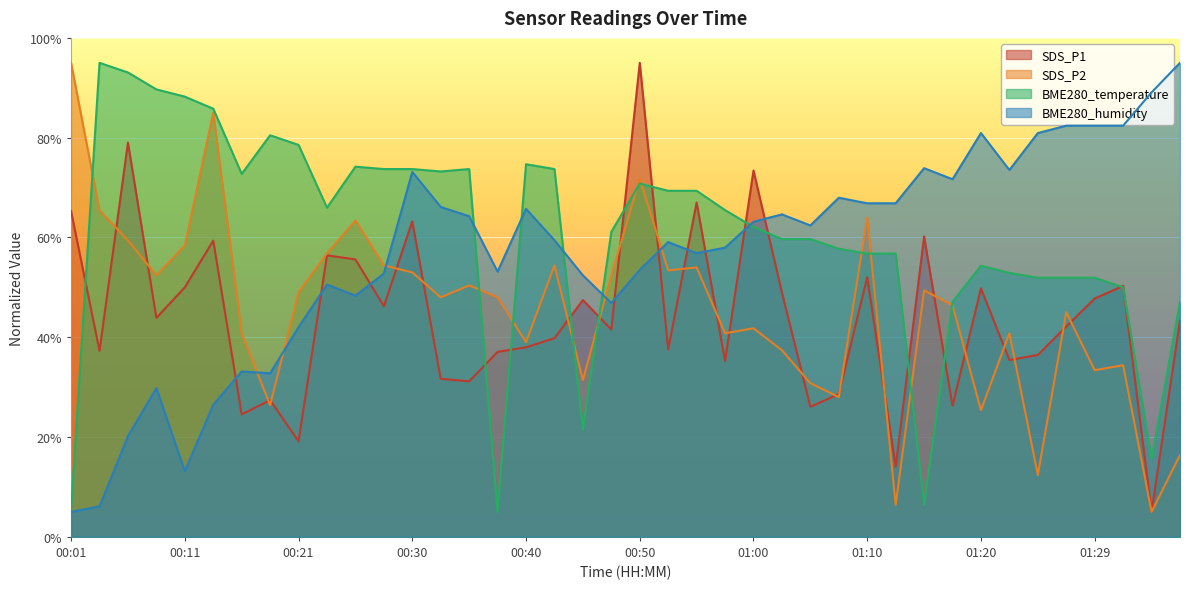

What is the sum of all BME280_temperature values?

2416.6